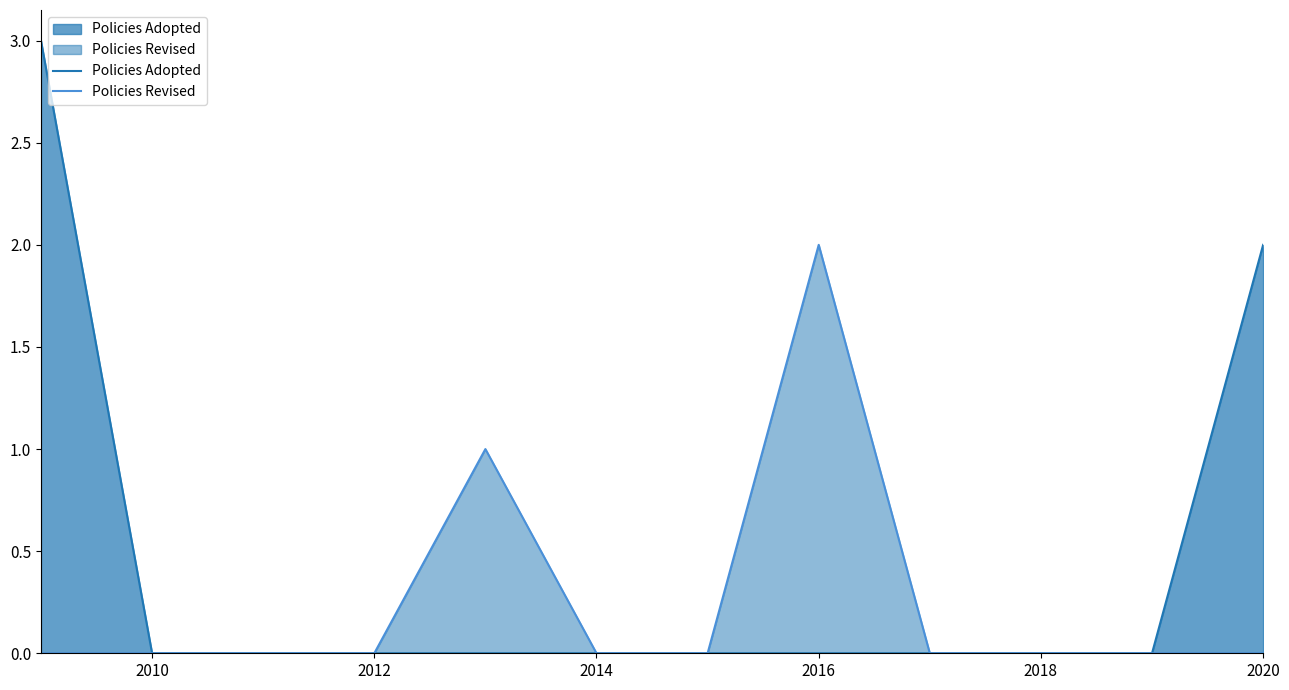

Is it true that Policies Revised equals 0 at 2020?

True